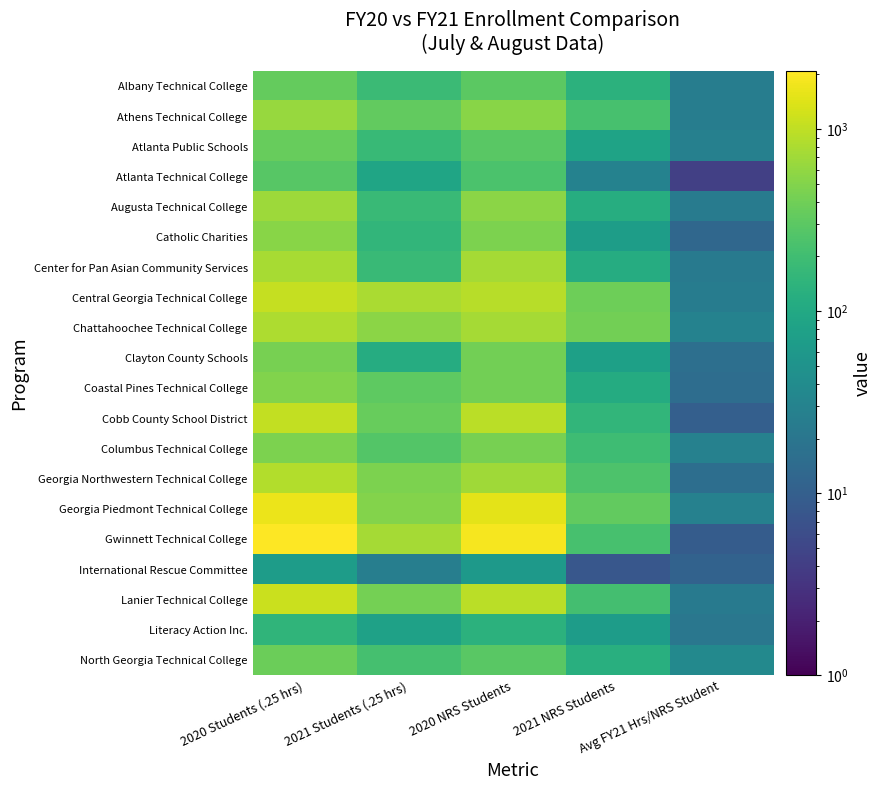

Which category has the highest value across all series?

2020 Students (.25 hrs)